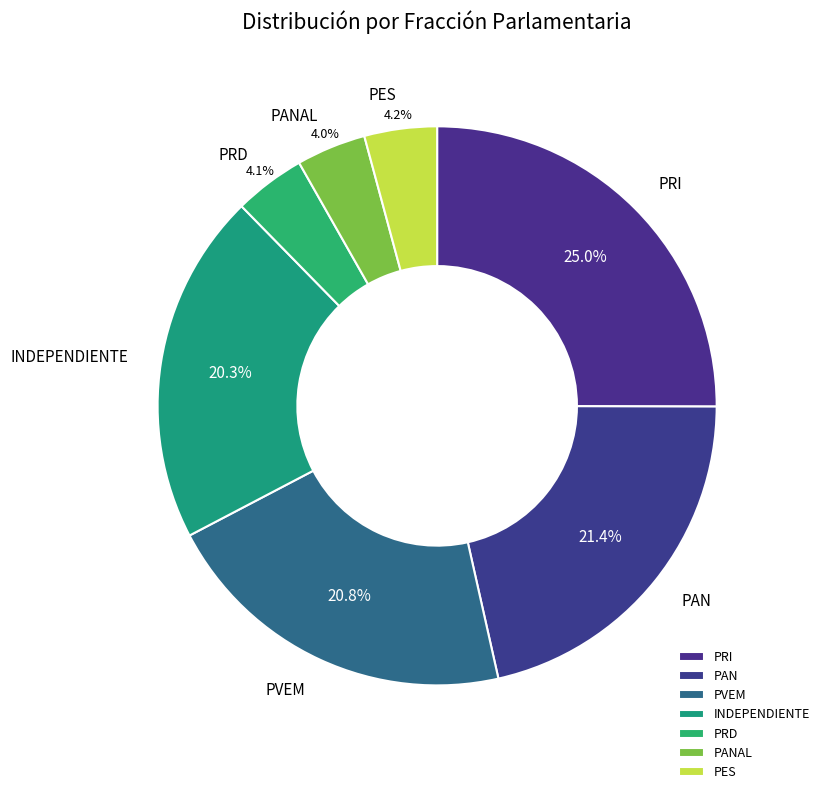

To the nearest percent, what is the difference between the largest and smallest slice percentages?

21%